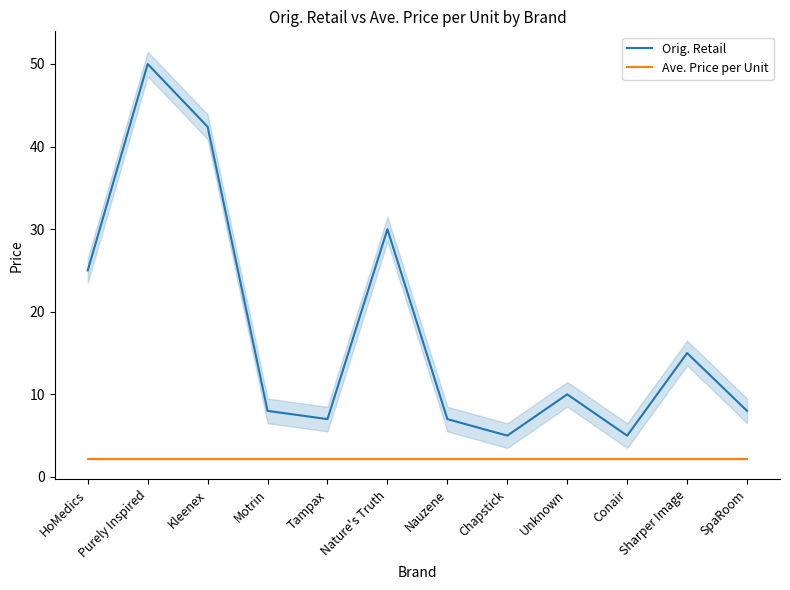

What is the label of the 5th point from the right?

Chapstick